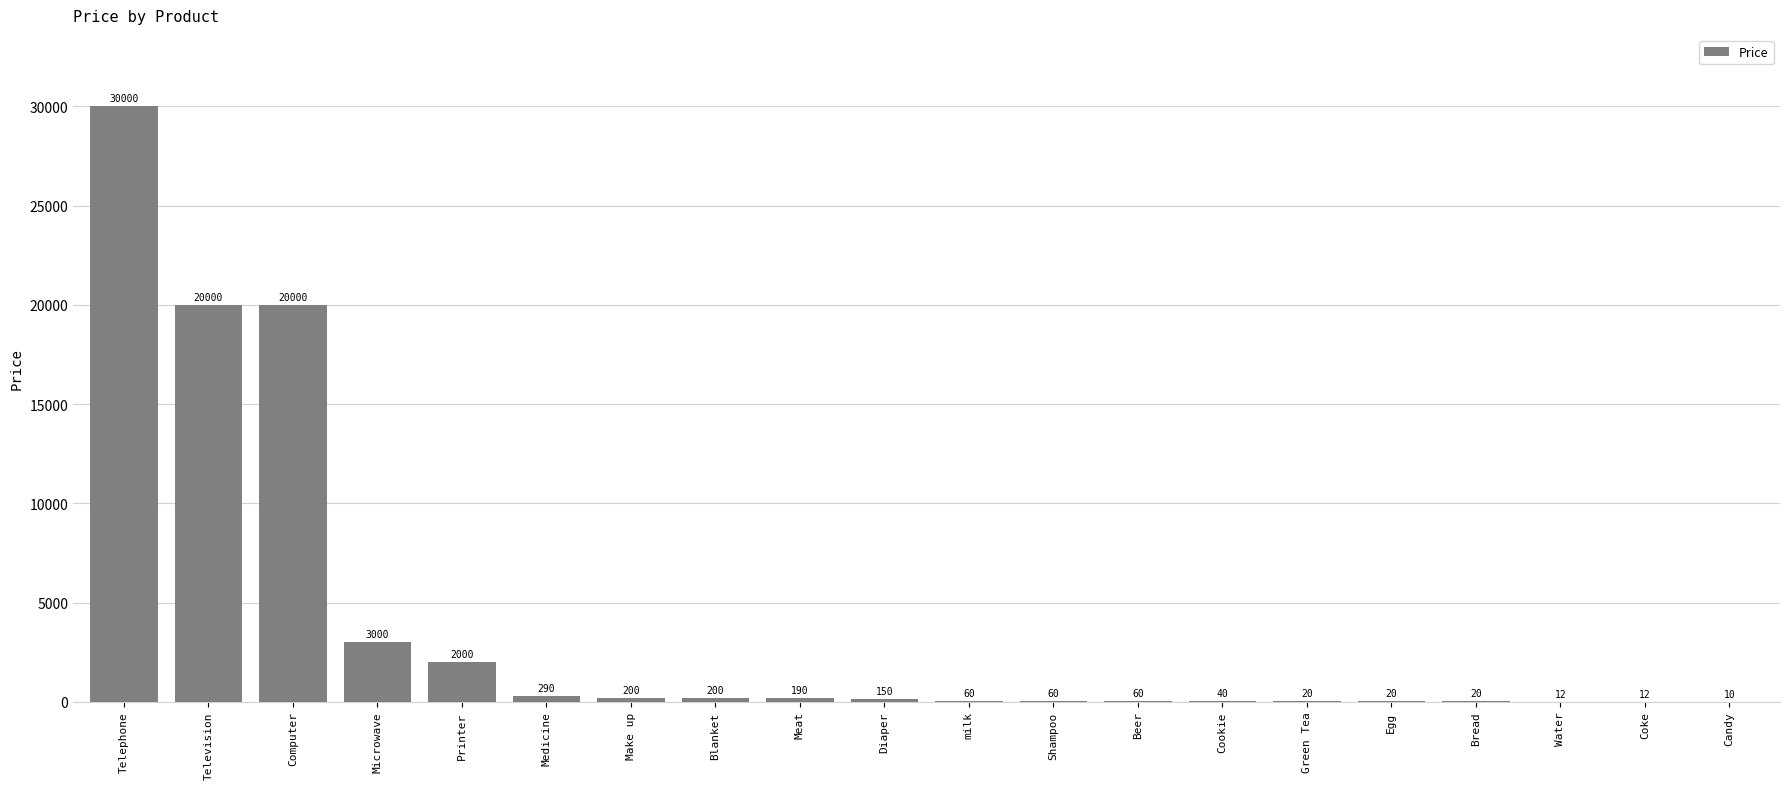

What is the maximum value shown in the chart?

30000